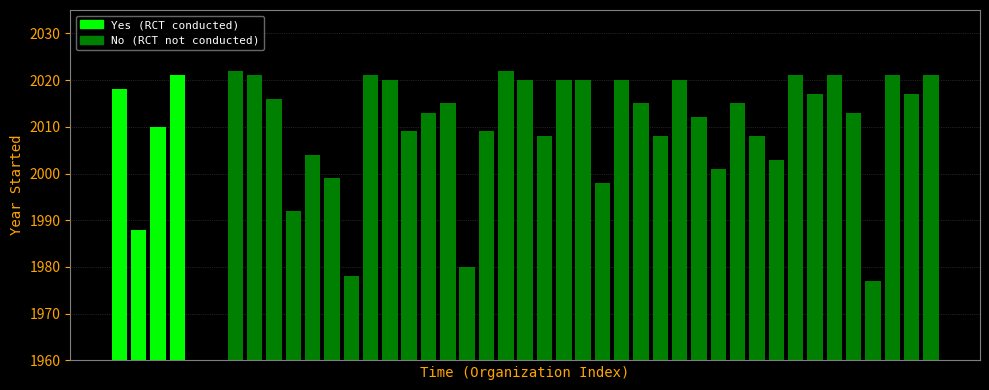

What is the difference between the maximum and minimum values in the Yes (RCT conducted) series?

33